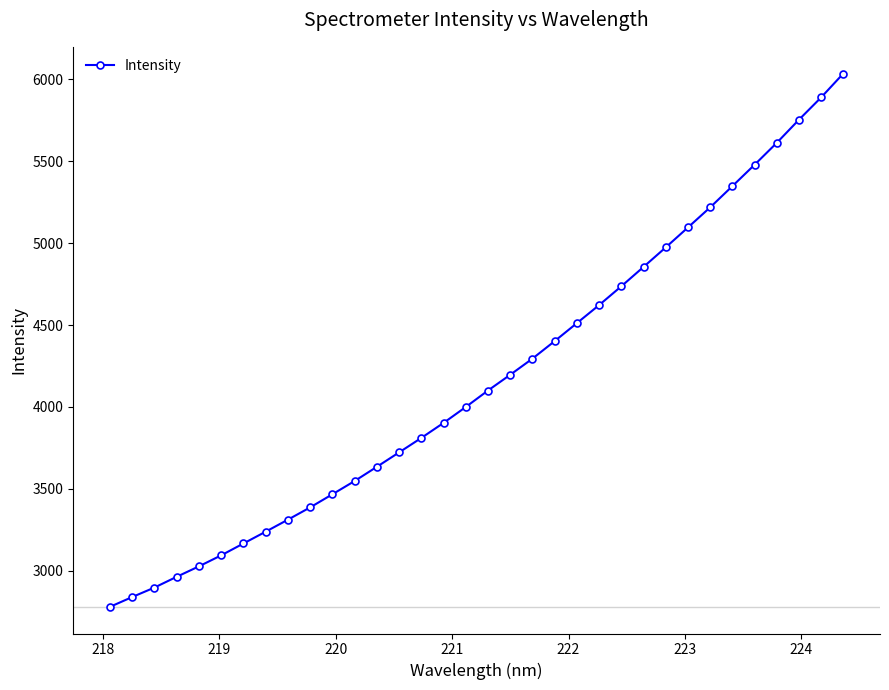

What is the value of the 12th point from the left?

3547.7